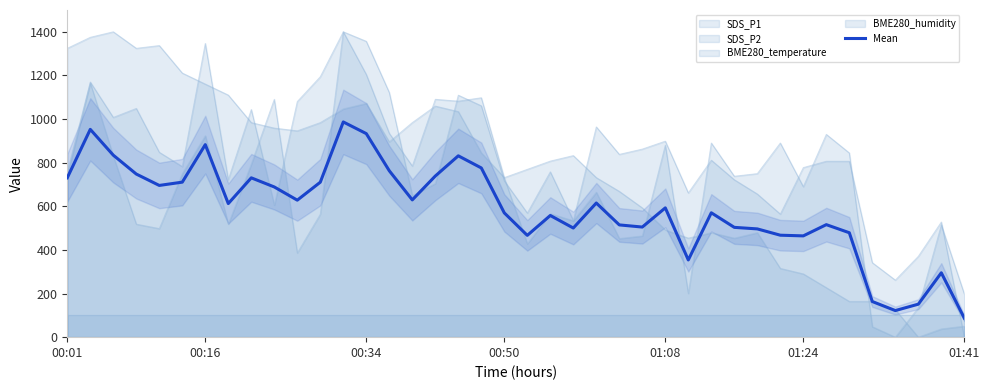

Is it true that the value at 01:08 is 1074.4?

False